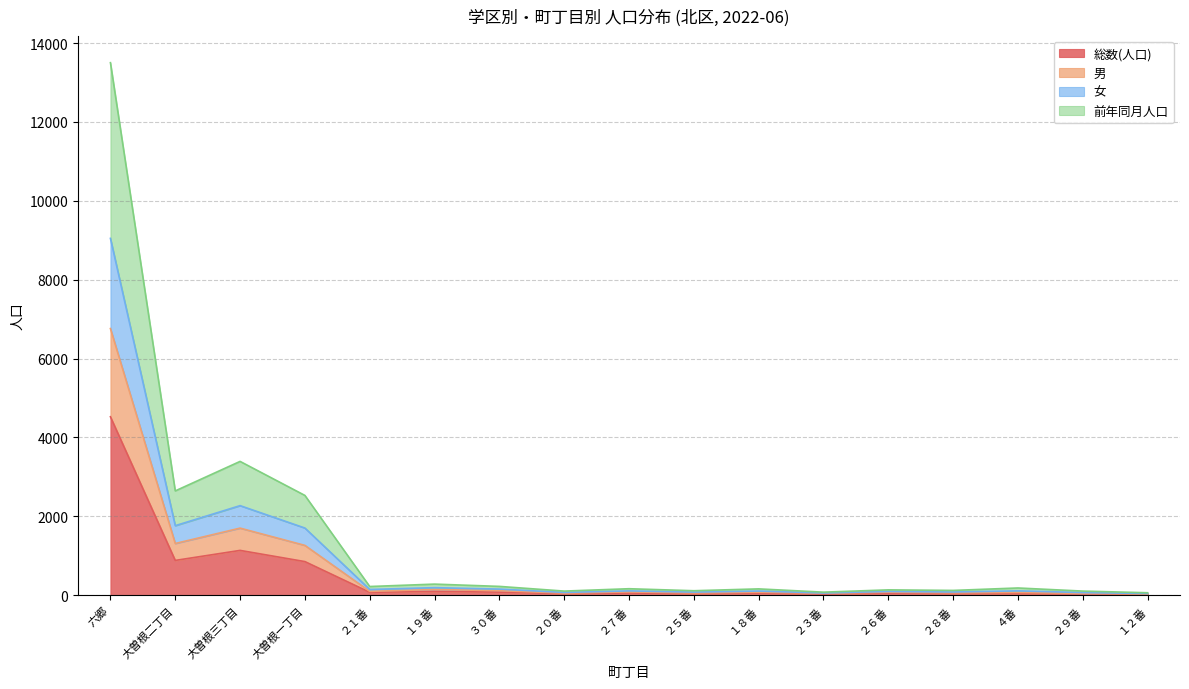

At which category is the sum across all series the highest?

六郷